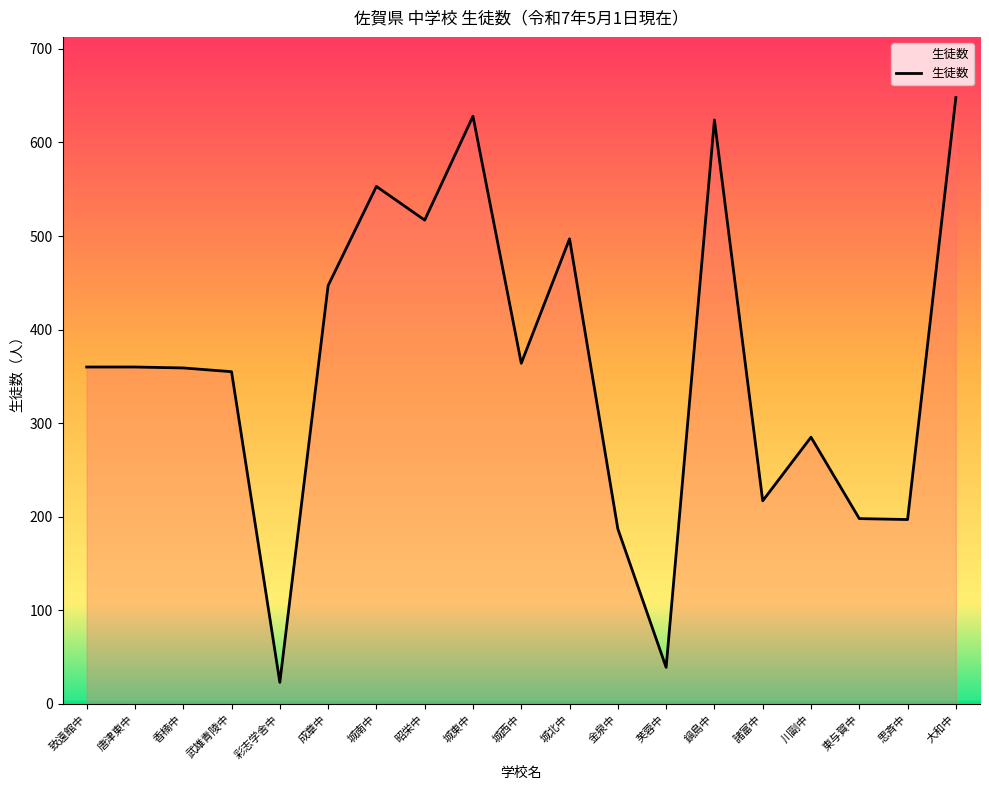

What is the minimum value shown in the chart?

23